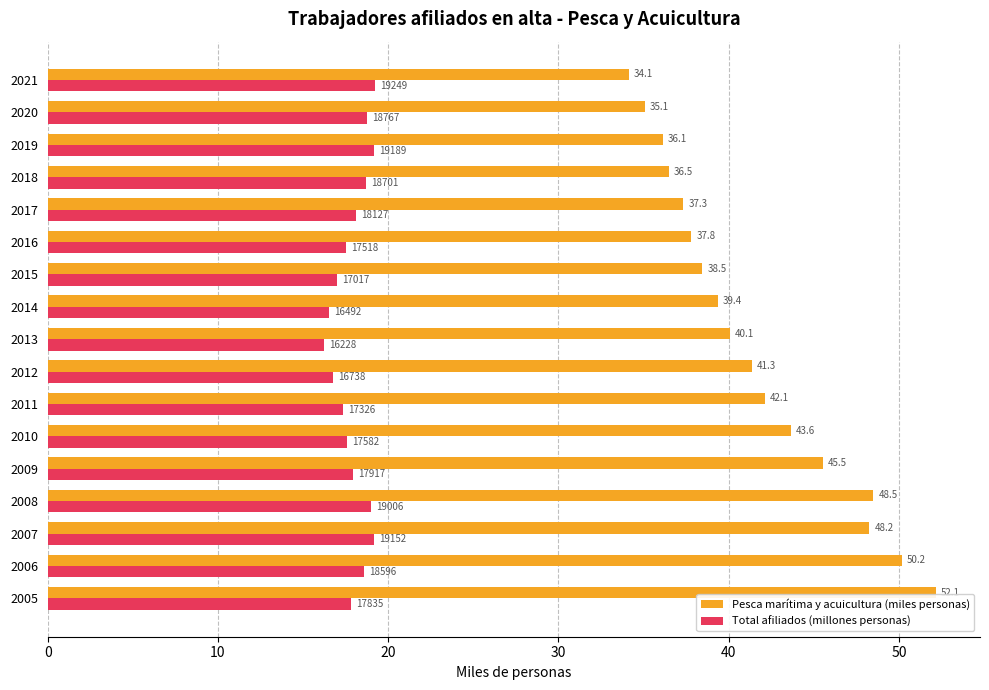

Which series has the largest total across all categories?

Pesca marítima y acuicultura (miles personas)